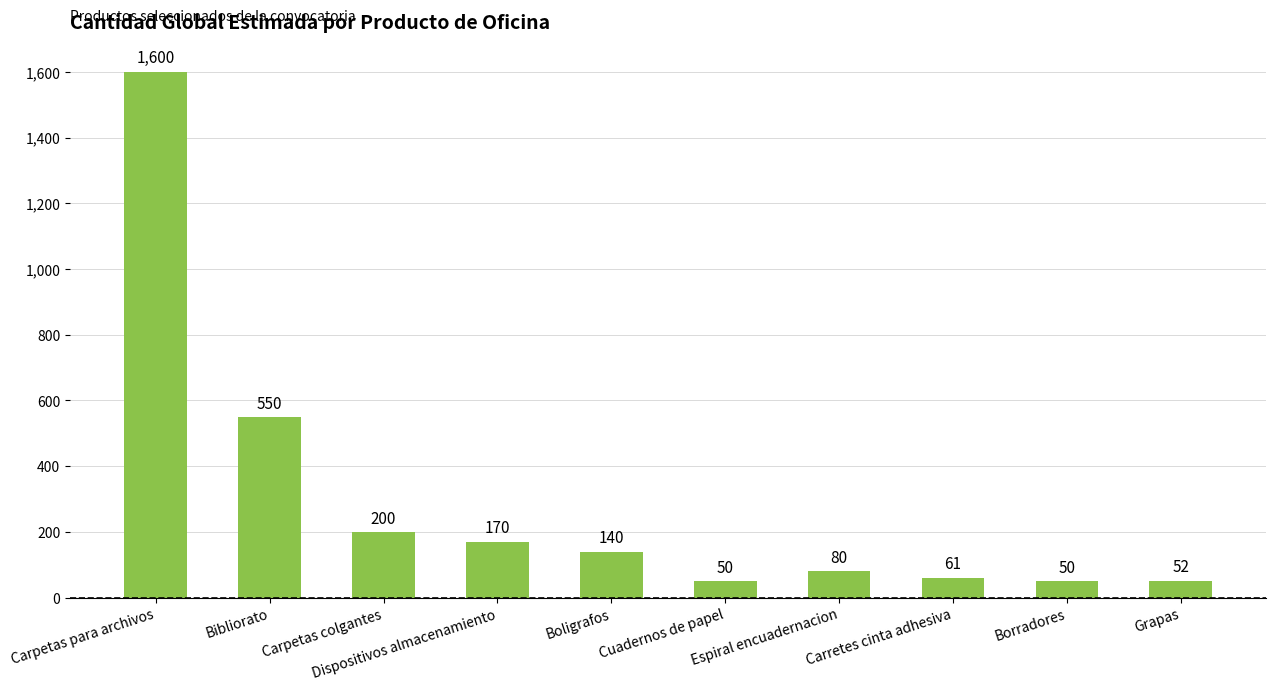

What is the label of the 4th bar from the right?

Espiral encuadernacion